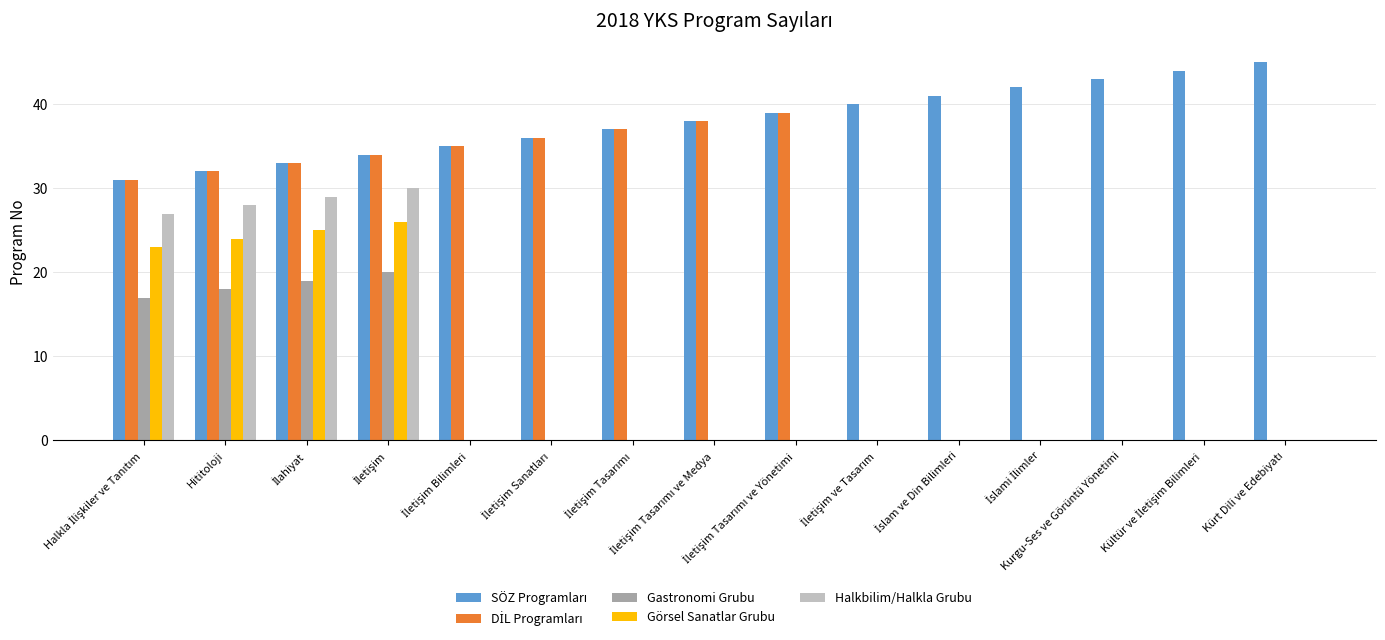

What is the greatest value displayed?

45